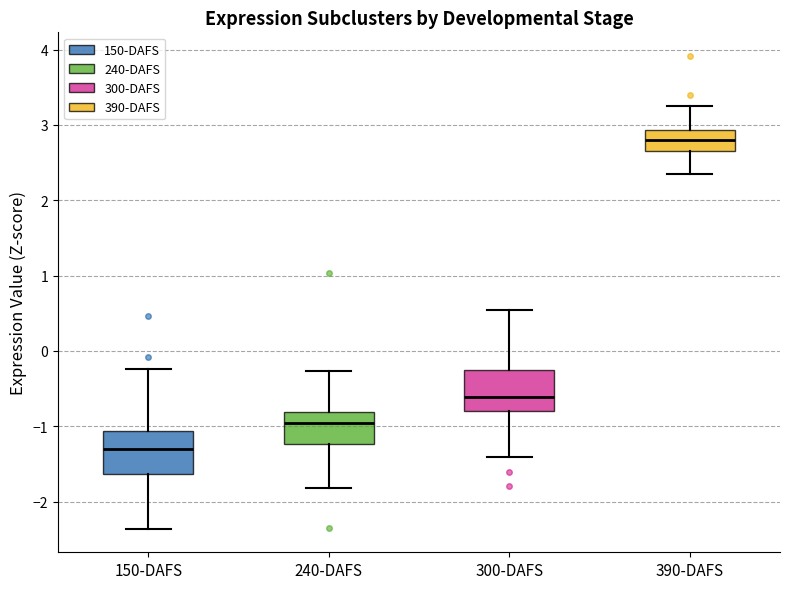

Reading left to right, read every box against the y-axis: the position of its median line, the range the box covers, and the ends of its whiskers. The values are not printed on the chart, so give them approximately, as read against the axis.

150-DAFS: median -1.3, box -1.6 to -1.1, whiskers -2.4 to -0.2
240-DAFS: median -1.0, box -1.2 to -0.8, whiskers -1.8 to -0.3
300-DAFS: median -0.6, box -0.8 to -0.3, whiskers -1.4 to 0.5
390-DAFS: median 2.8, box 2.6 to 2.9, whiskers 2.3 to 3.3